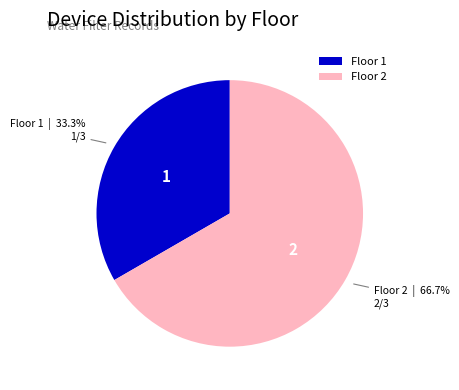

What percentage is NOT represented by Floor 2?

33.3%